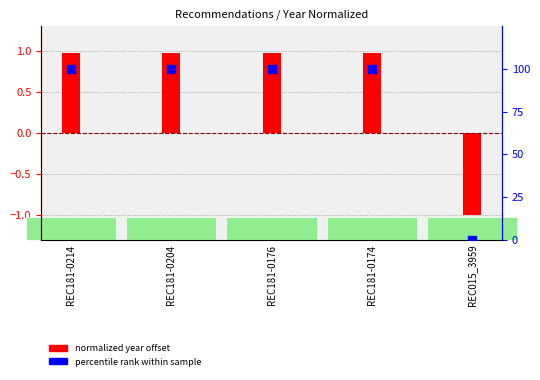

Which series contains the lowest Y value?

normalized year offset